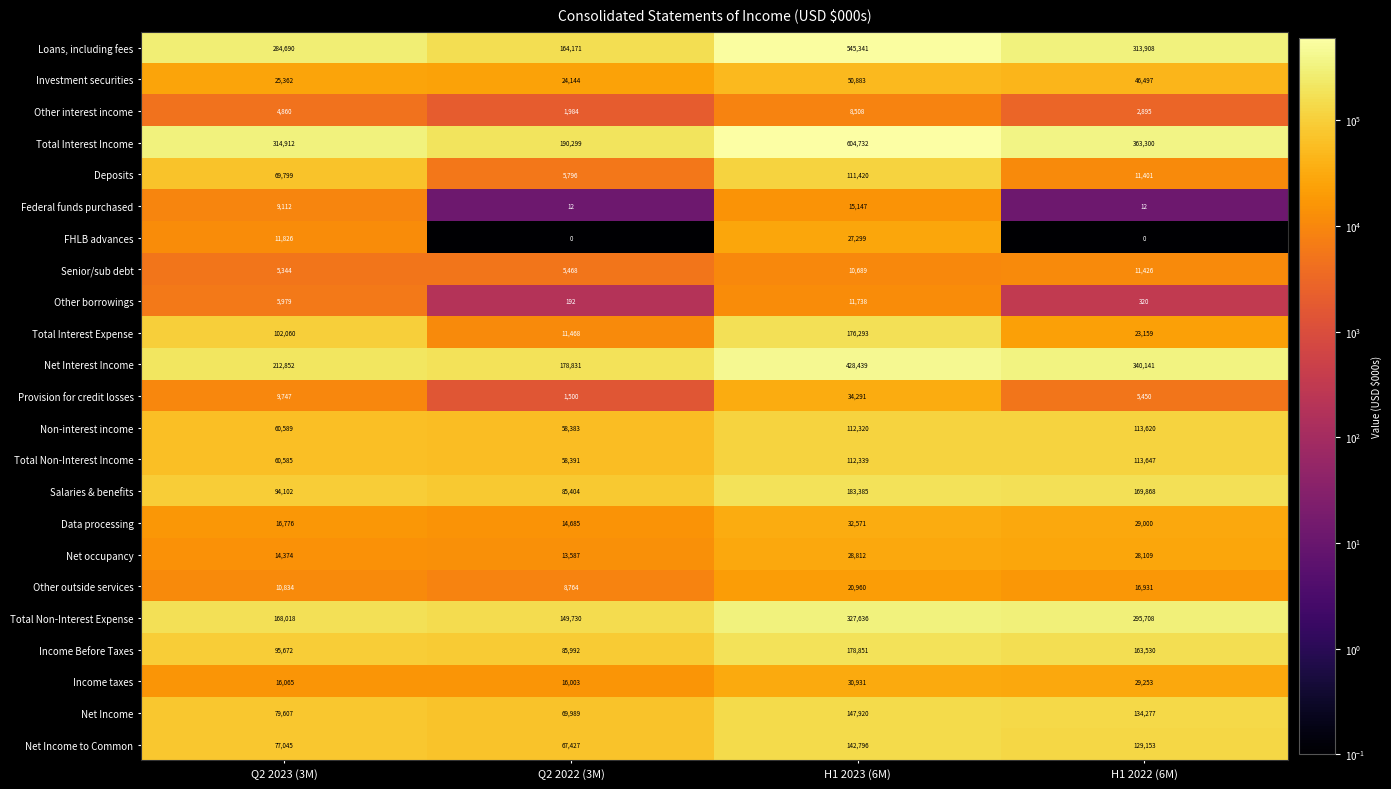

What is the difference between the Net Interest Income values at H1 2022 (6M) and Q2 2022 (3M)?

161310